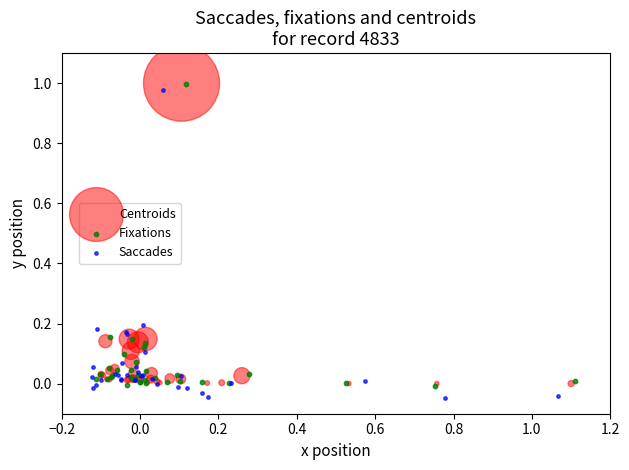

What are all the series names shown in the legend?

Centroids, Fixations, Saccades